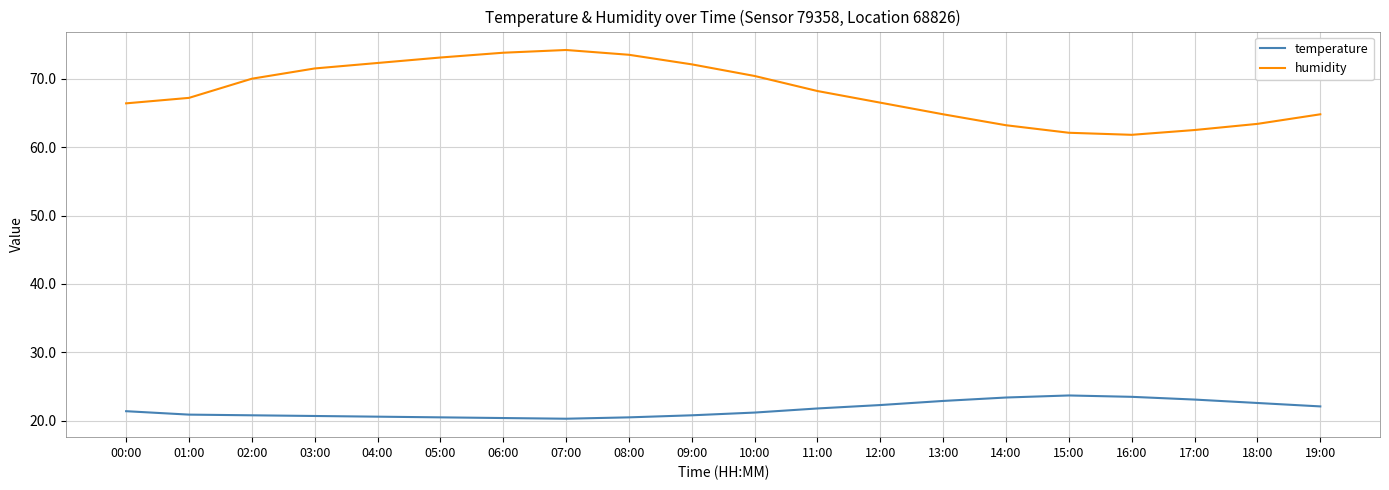

What is the minimum value shown in the chart?

20.3